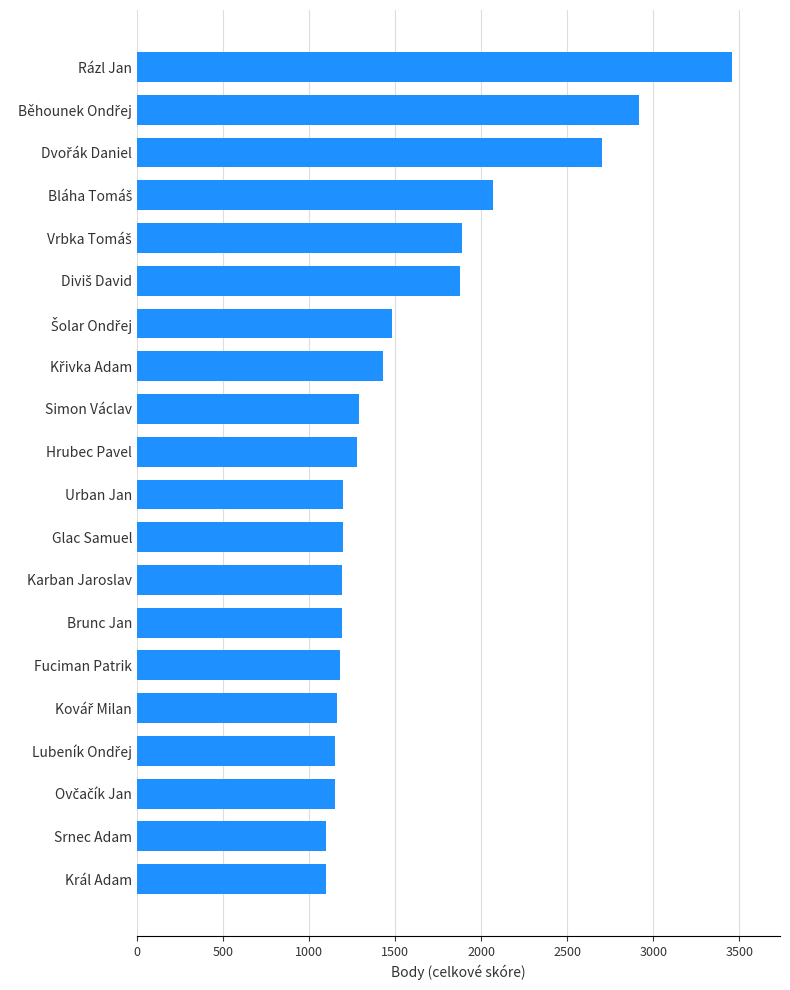

Which category has the highest value across all series?

Rázl Jan